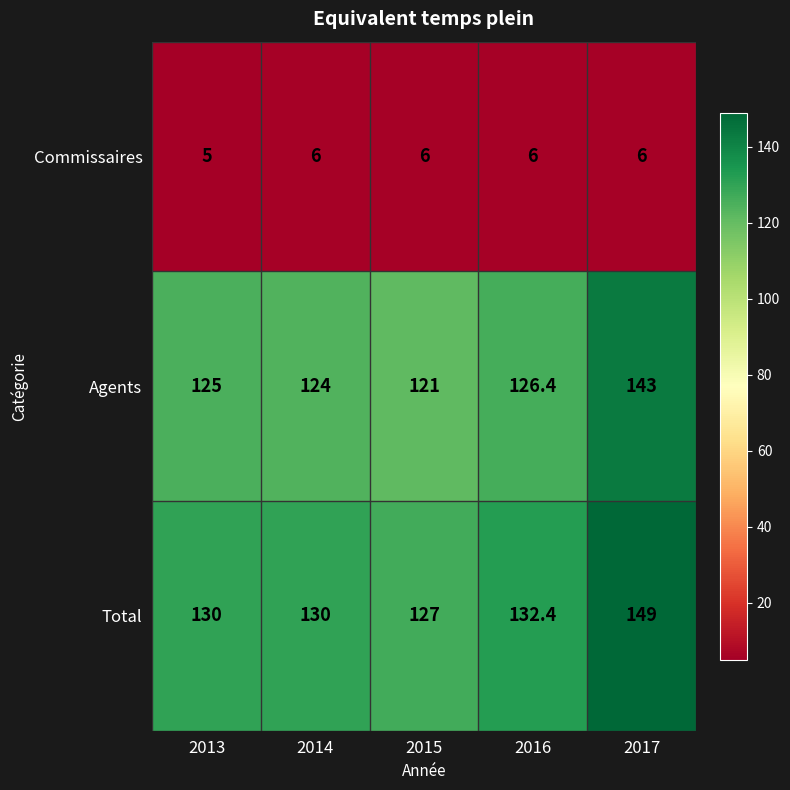

Where is Commissaires nearest to the value 5?

2013